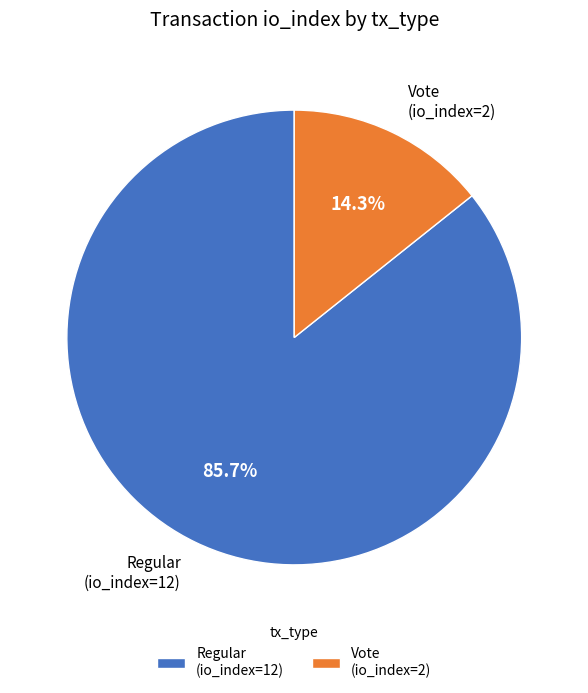

Which slice is the largest?

Regular (io_index=12)